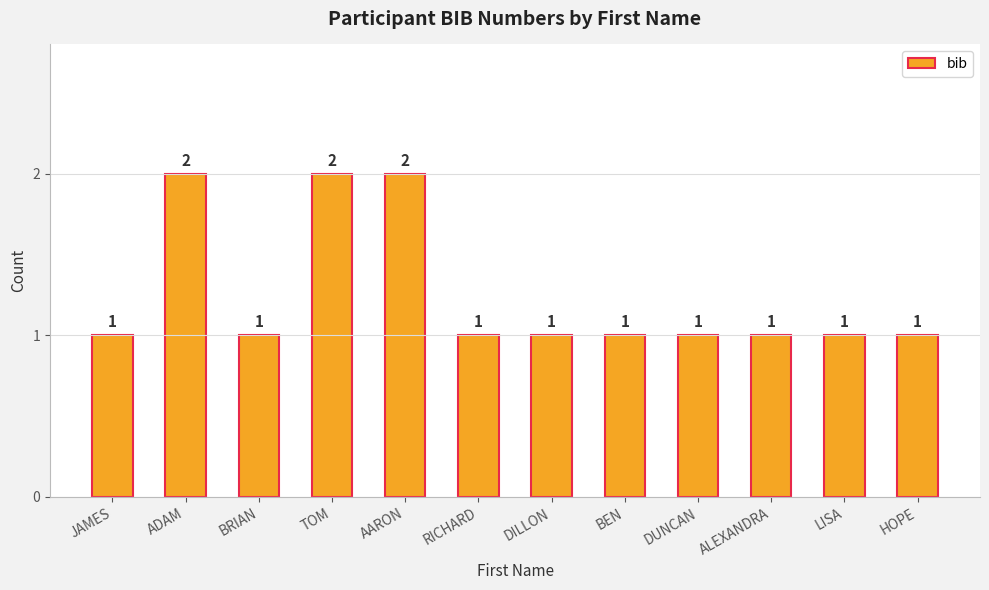

What is the greatest value displayed?

2